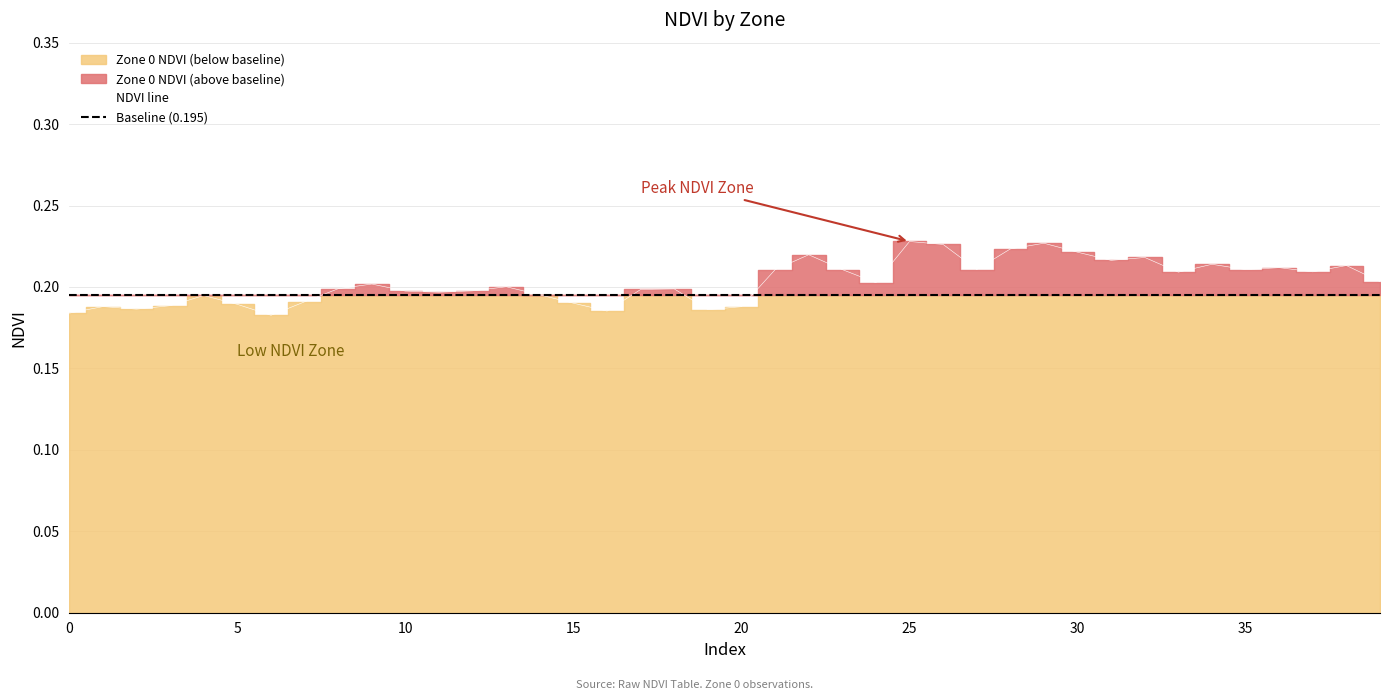

At which category does the data reach its first local peak?

1